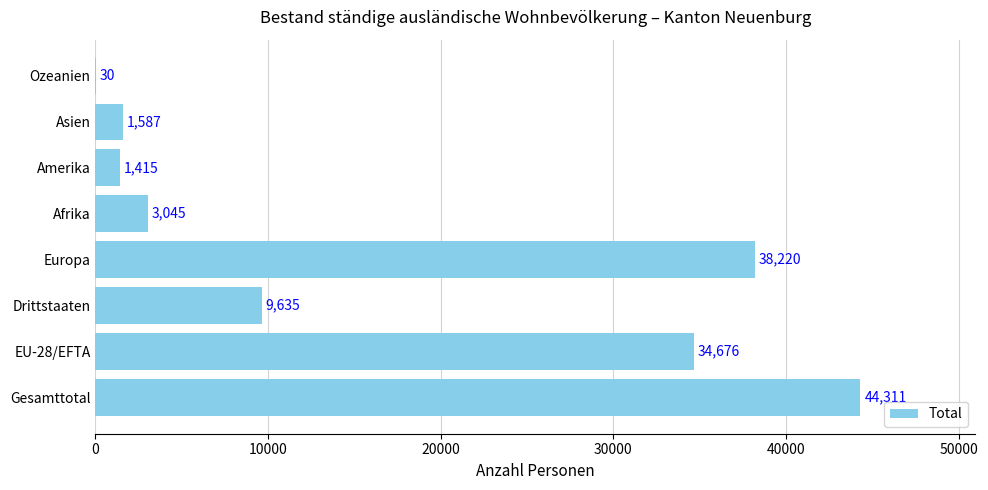

How many data points does each series have?

8